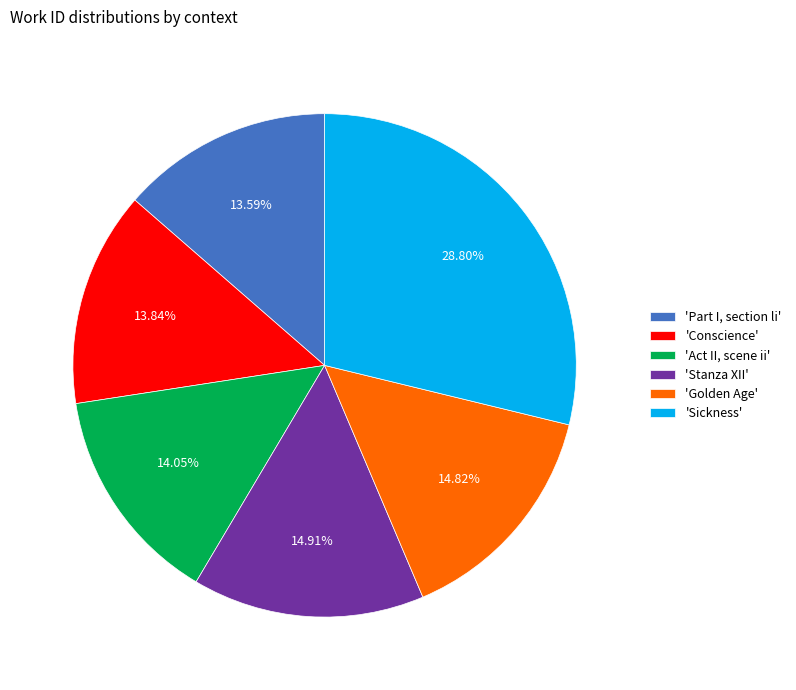

Approximately how many times larger is the value at 'Sickness' compared to 'Conscience'?

2.1